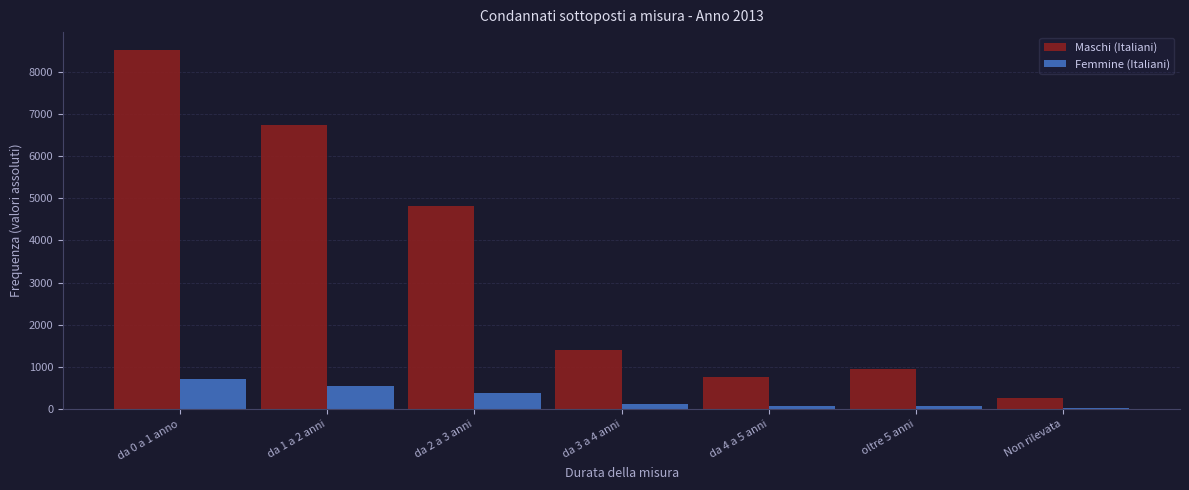

What is the highest value of the Maschi (Italiani) series?

8514